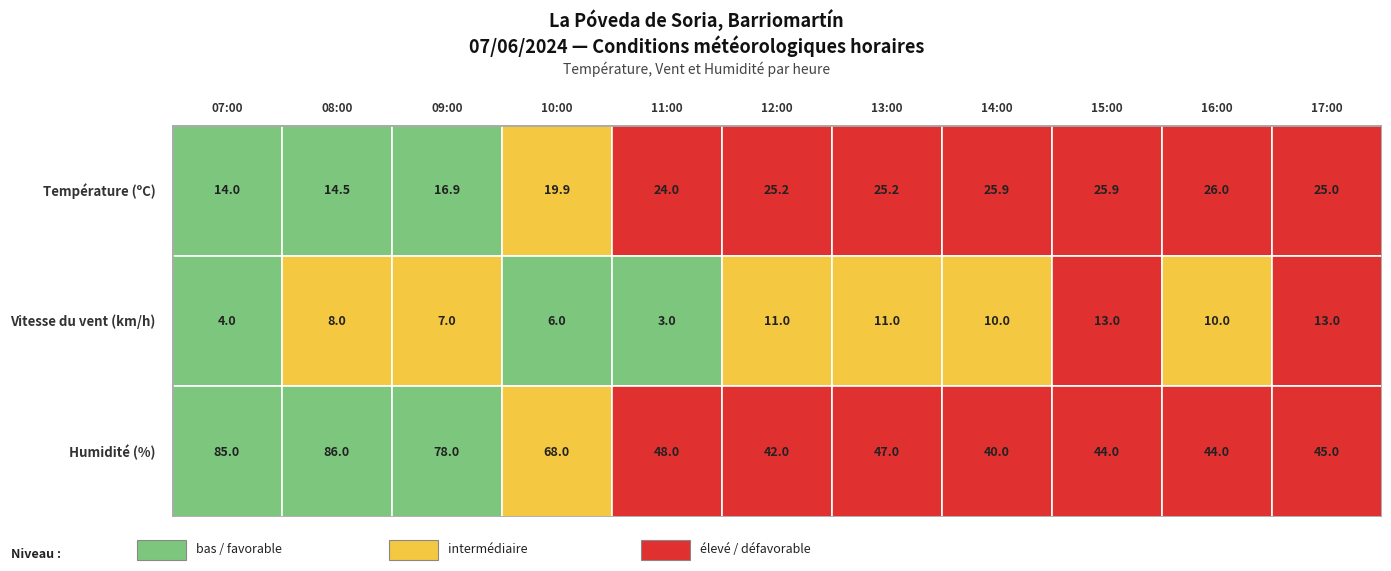

True or false: 07:00 has a value of 4.0 at 1.

True